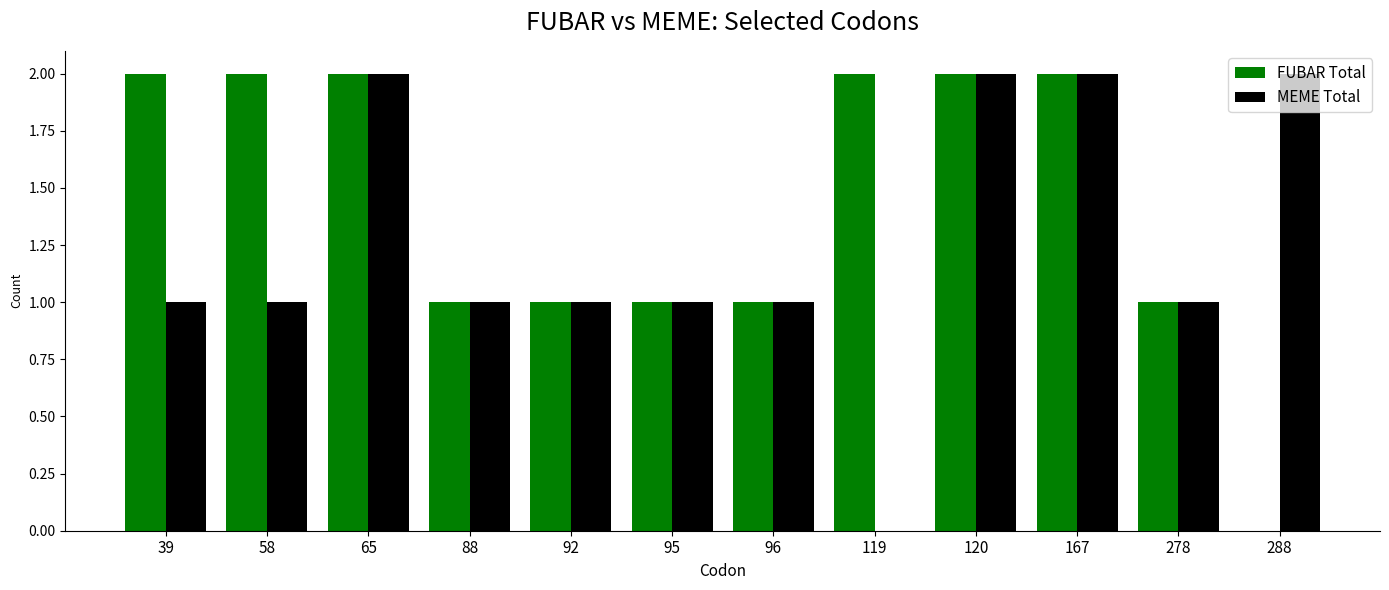

True or false: MEME Total has a value of 2 at 278.

False